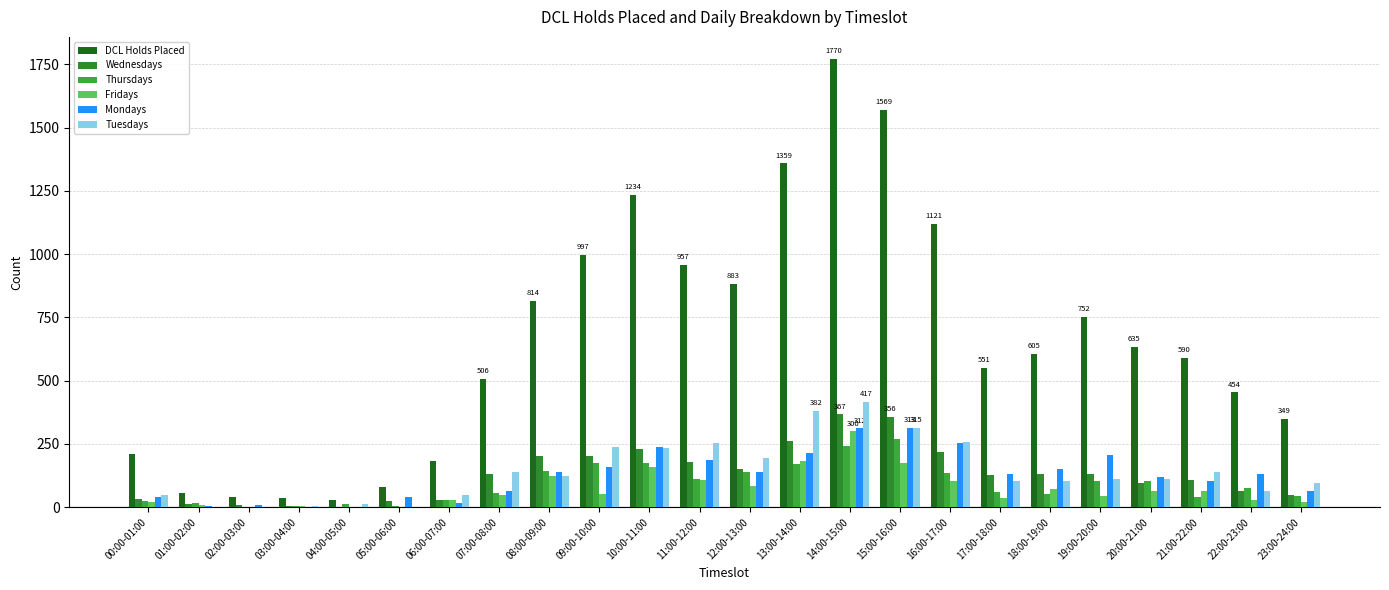

Does the chart contain stacked bars?

No